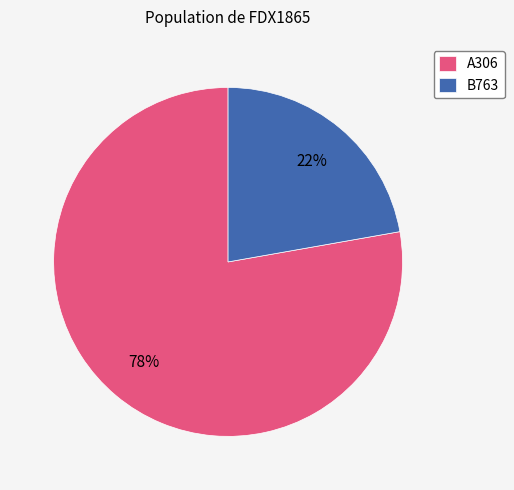

Does B763 represent more than half of the total?

No